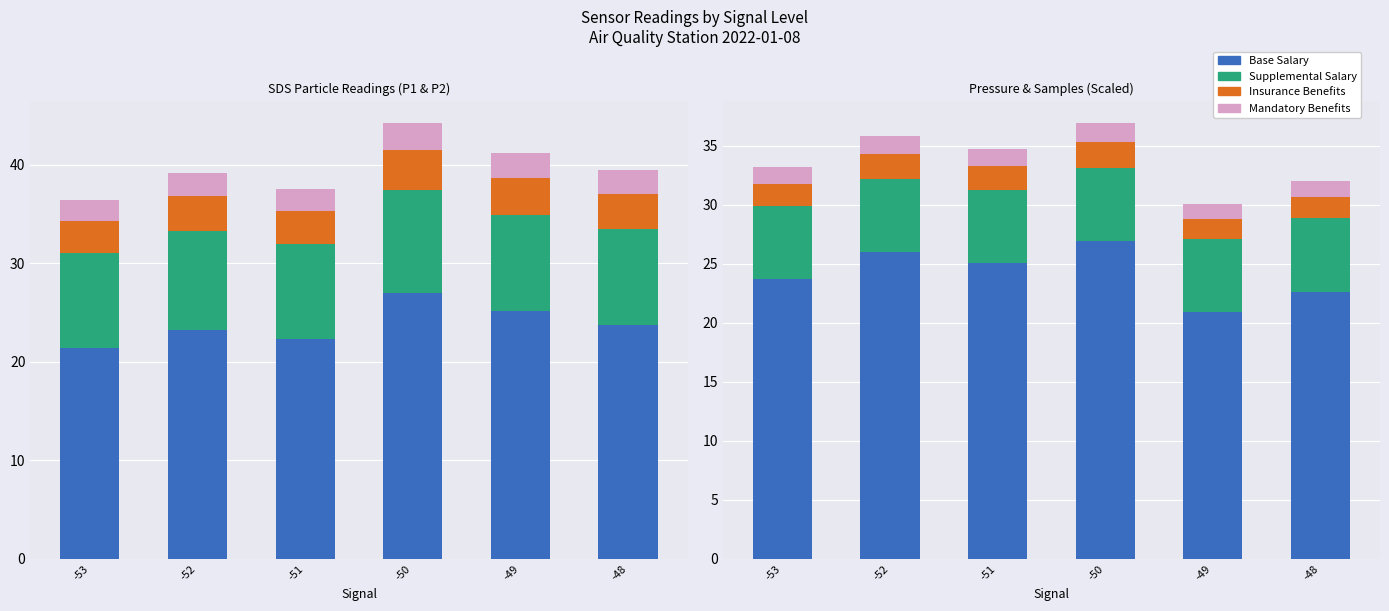

Which series has the largest total across all categories?

Base Salary